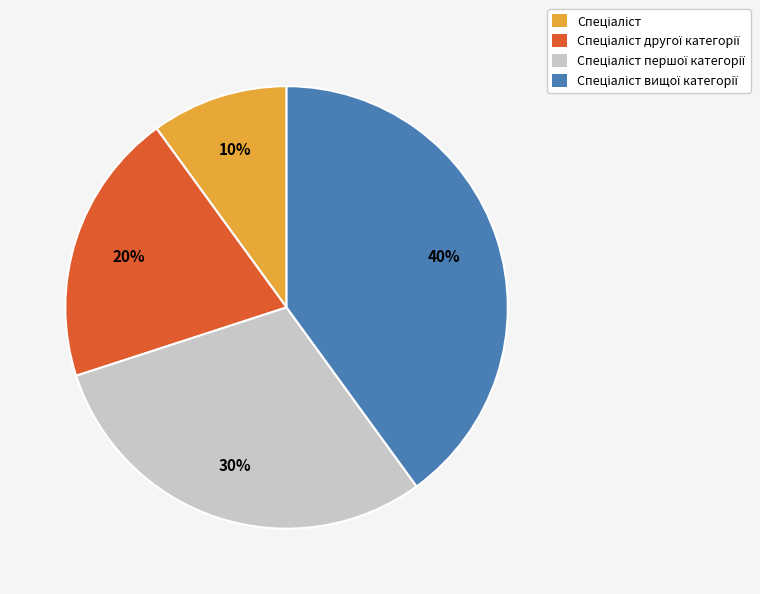

Does any single category account for the majority?

No